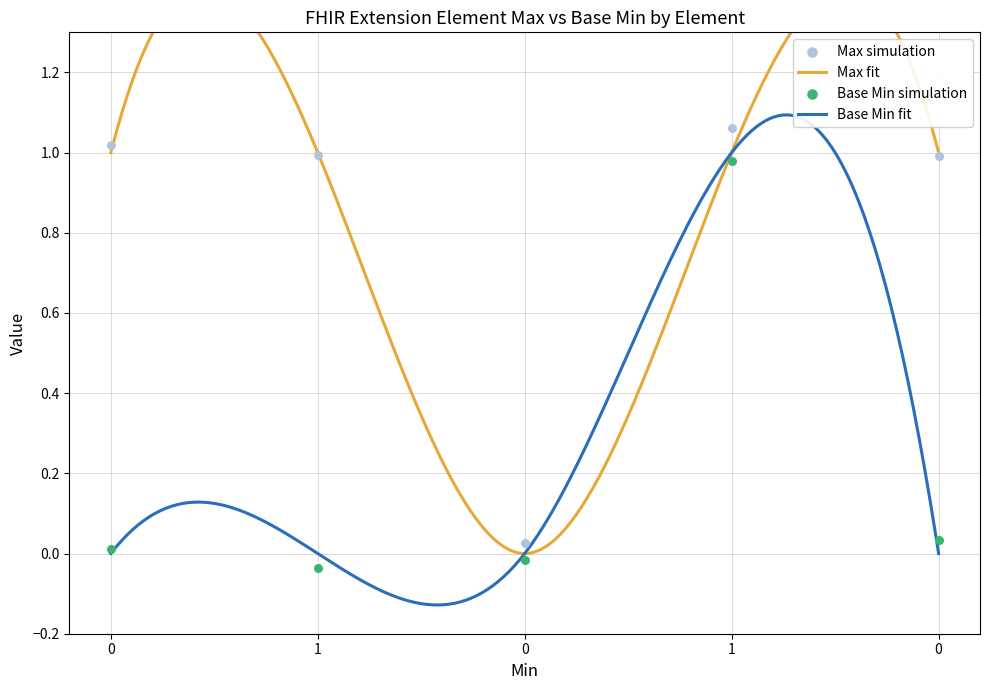

At how many categories does at least one series exceed 0?

5